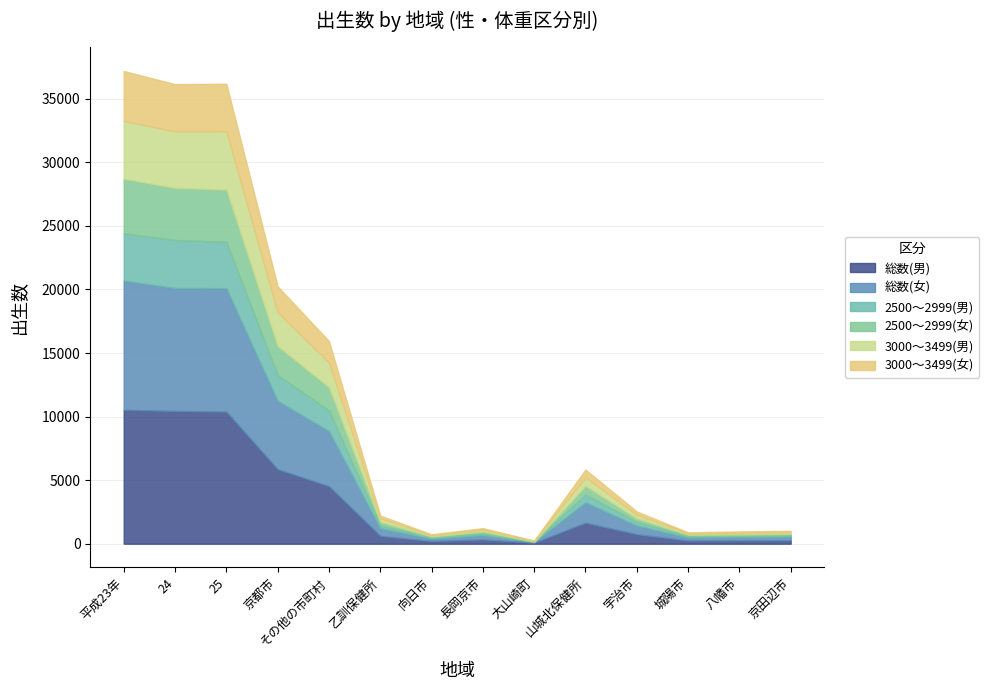

Between 平成23年 and 京都市, which series saw the biggest shift?

総数(女)